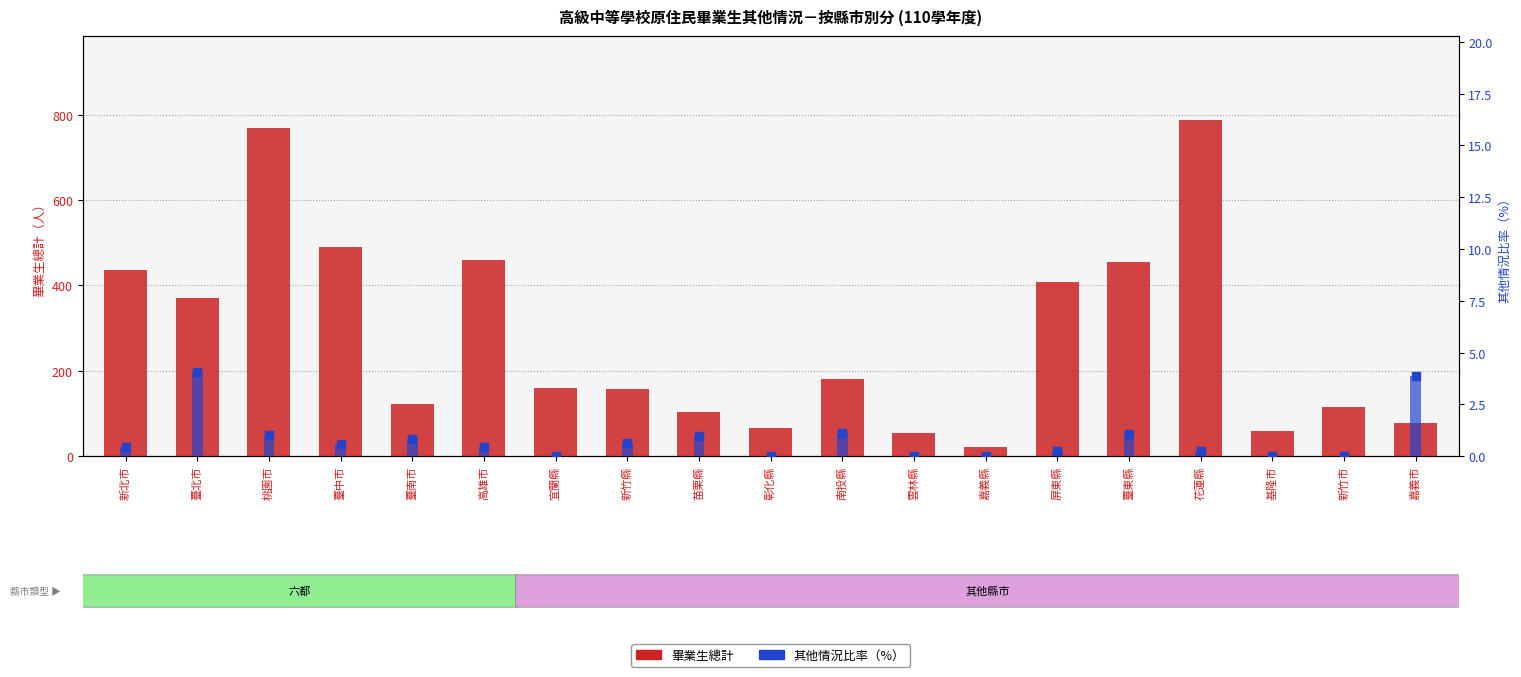

Which series has the largest total across all categories?

畢業生總計